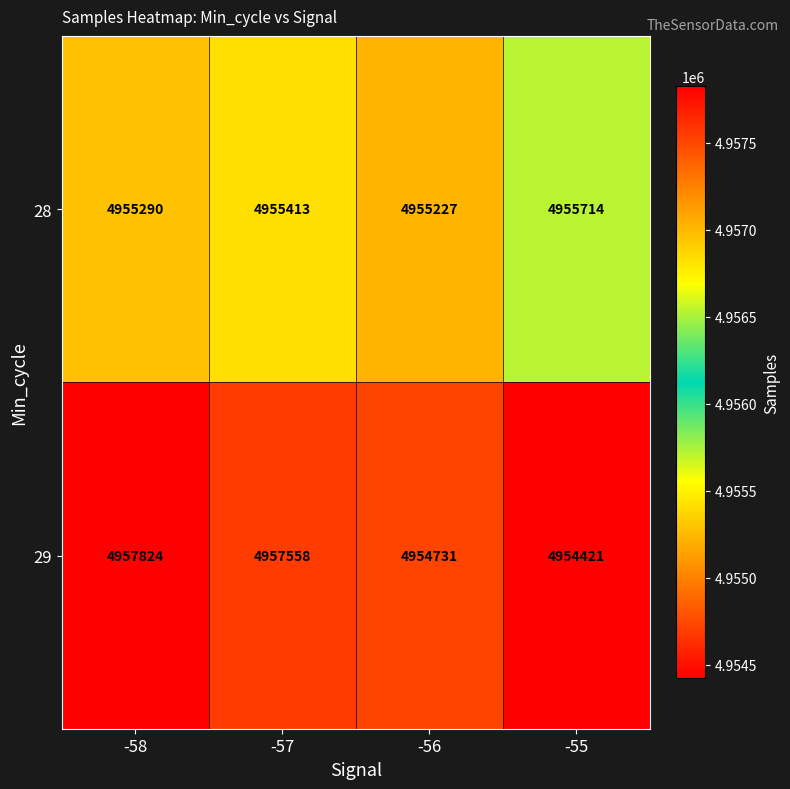

Rank the categories by 29 value from highest to lowest.

-58, -57, -56, -55